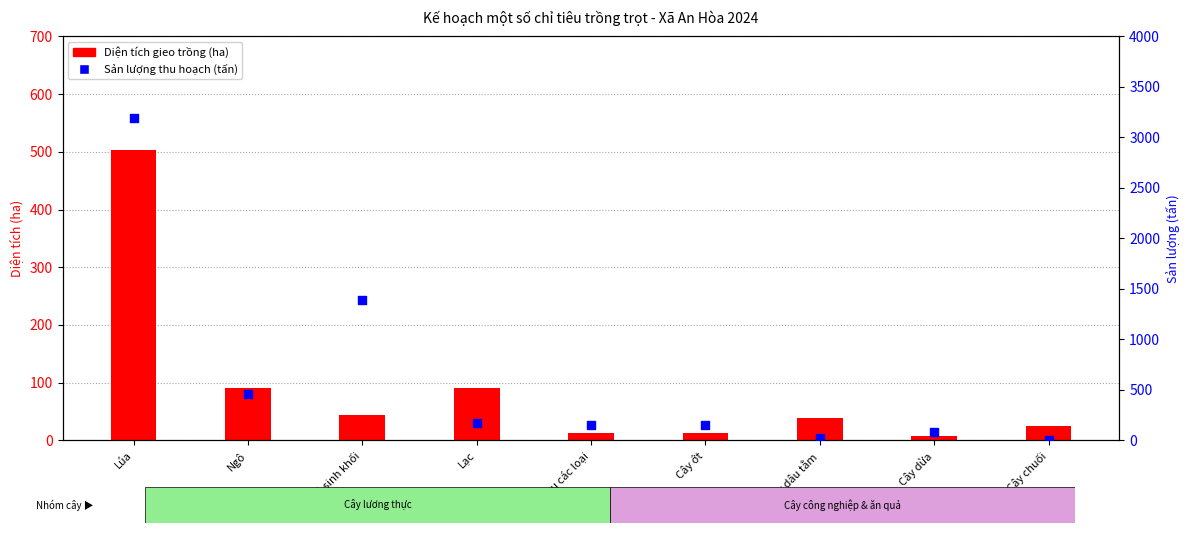

What is the total value across all series at Ngô?

550.6